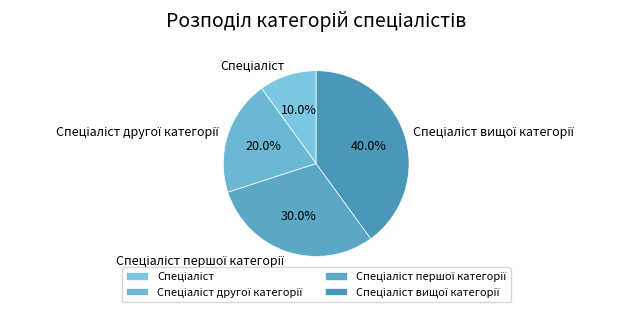

Is there a majority slice in this chart?

No